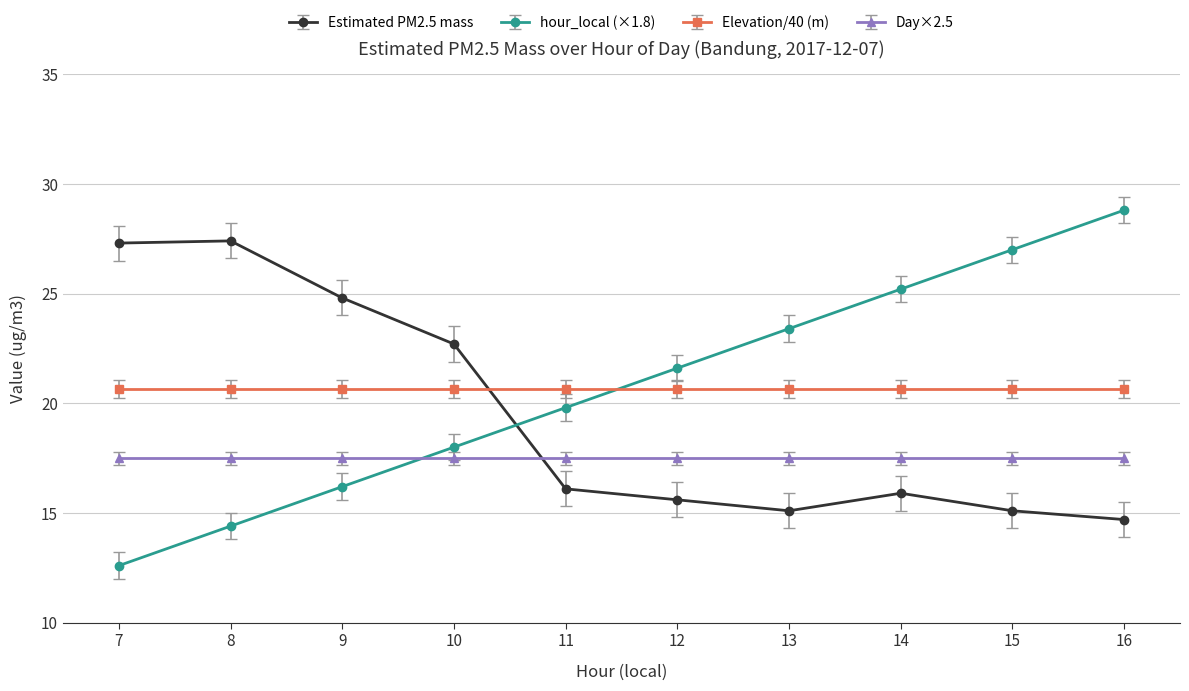

Between 7 and 14, which series saw the biggest shift?

hour_local (×1.8)